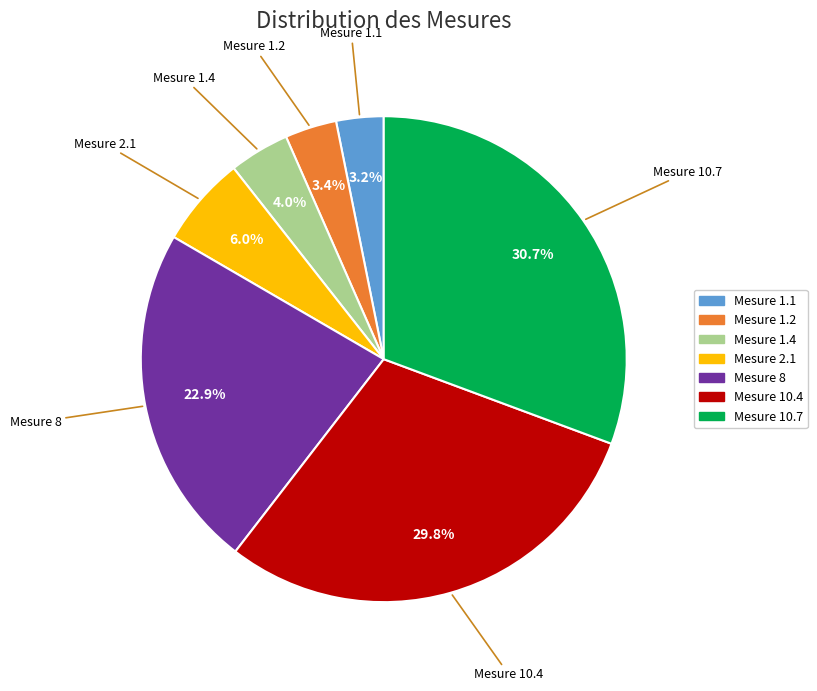

What is the largest slice in the pie chart?

Mesure 10.7